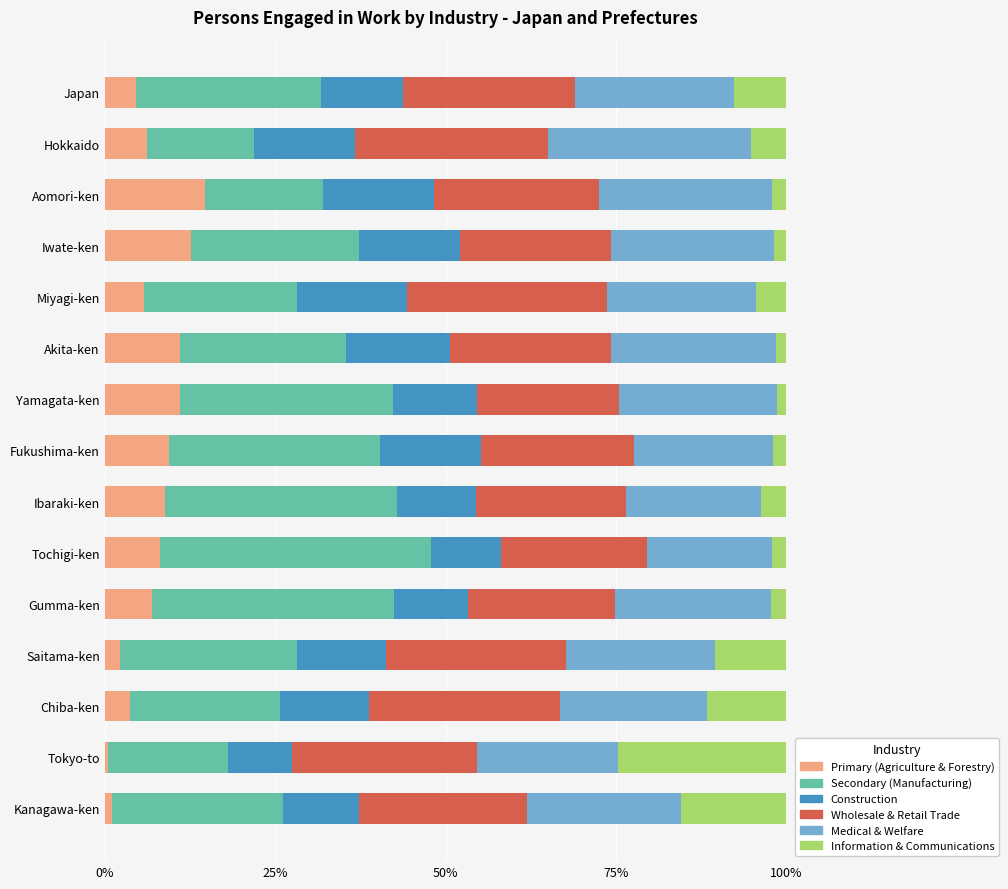

The Primary (Agriculture & Forestry) series shows 12.3 at Gumma-ken. True or false?

False